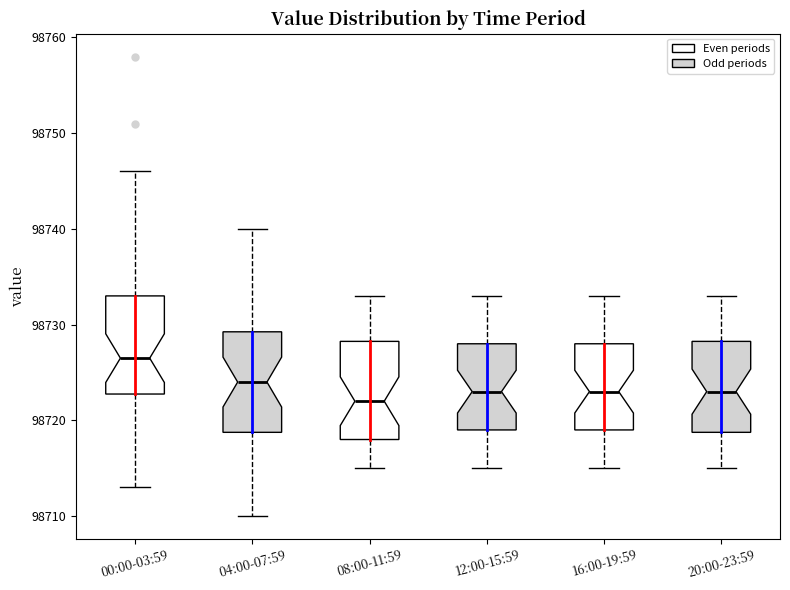

Reading left to right, read every box against the y-axis: the position of its median line, the range the box covers, and the ends of its whiskers. The values are not printed on the chart, so give them approximately, as read against the axis.

00:00-03:59: median 98727, box 98723 to 98733, whiskers 98713 to 98746
04:00-07:59: median 98724, box 98719 to 98729, whiskers 98710 to 98740
08:00-11:59: median 98722, box 98718 to 98728, whiskers 98715 to 98733
12:00-15:59: median 98723, box 98719 to 98728, whiskers 98715 to 98733
16:00-19:59: median 98723, box 98719 to 98728, whiskers 98715 to 98733
20:00-23:59: median 98723, box 98719 to 98728, whiskers 98715 to 98733